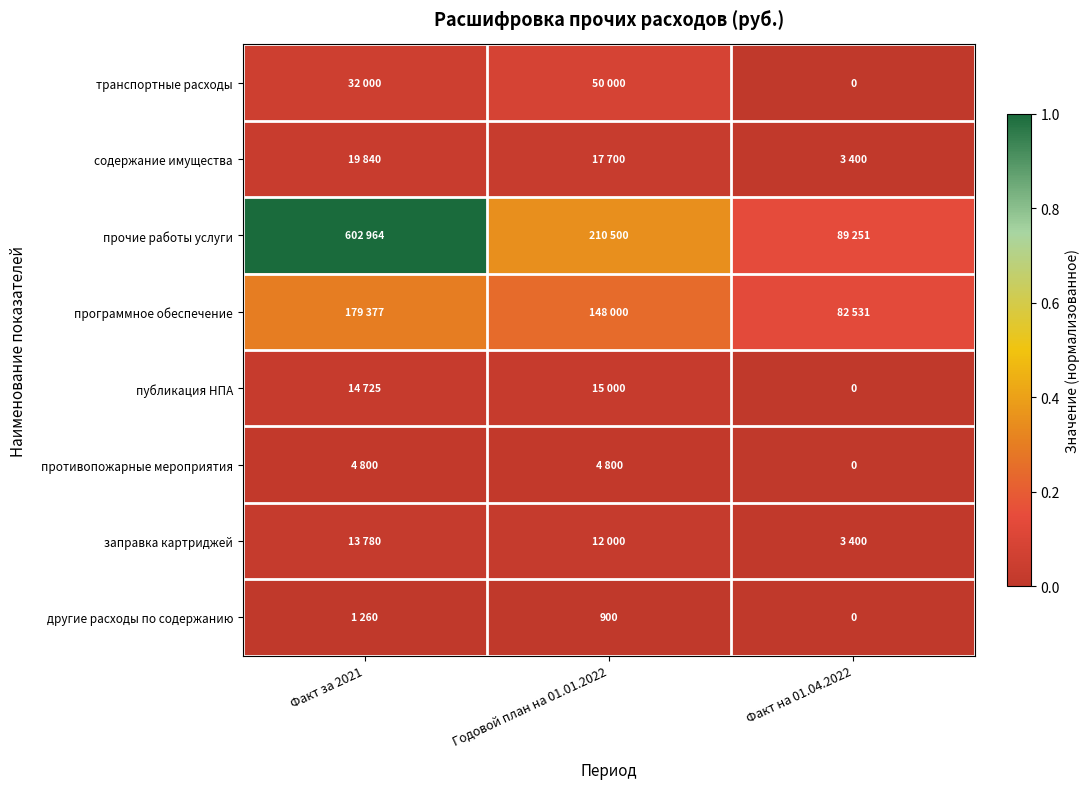

How many другие расходы по содержанию values are between 0 and 1?

3